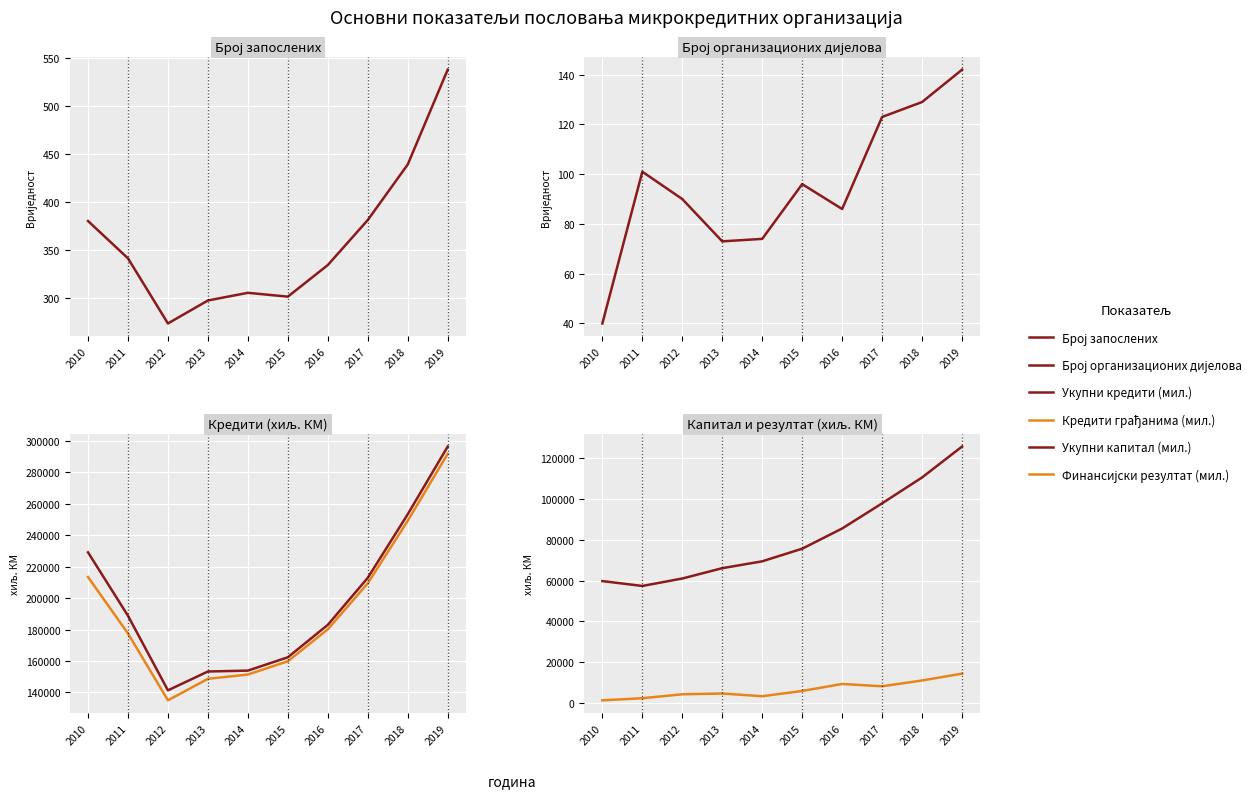

True or false: Финансијски резултат (мил.) and Број запослених cross at least once.

False